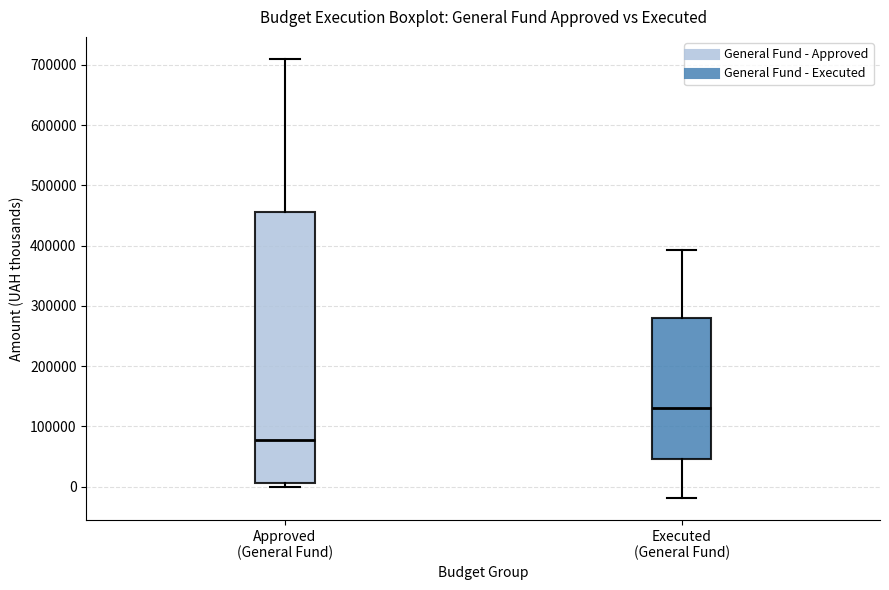

Reading left to right, transcribe this box plot: for each box, give where its median line is, the range the box spans, and where its two whiskers end, as read against the y-axis. The values are not printed on the chart, so give them approximately, as read against the axis.

Approved (General Fund): median 80000, box 10000 to 460000, whiskers 0 to 710000
Executed (General Fund): median 130000, box 50000 to 280000, whiskers -20000 to 390000